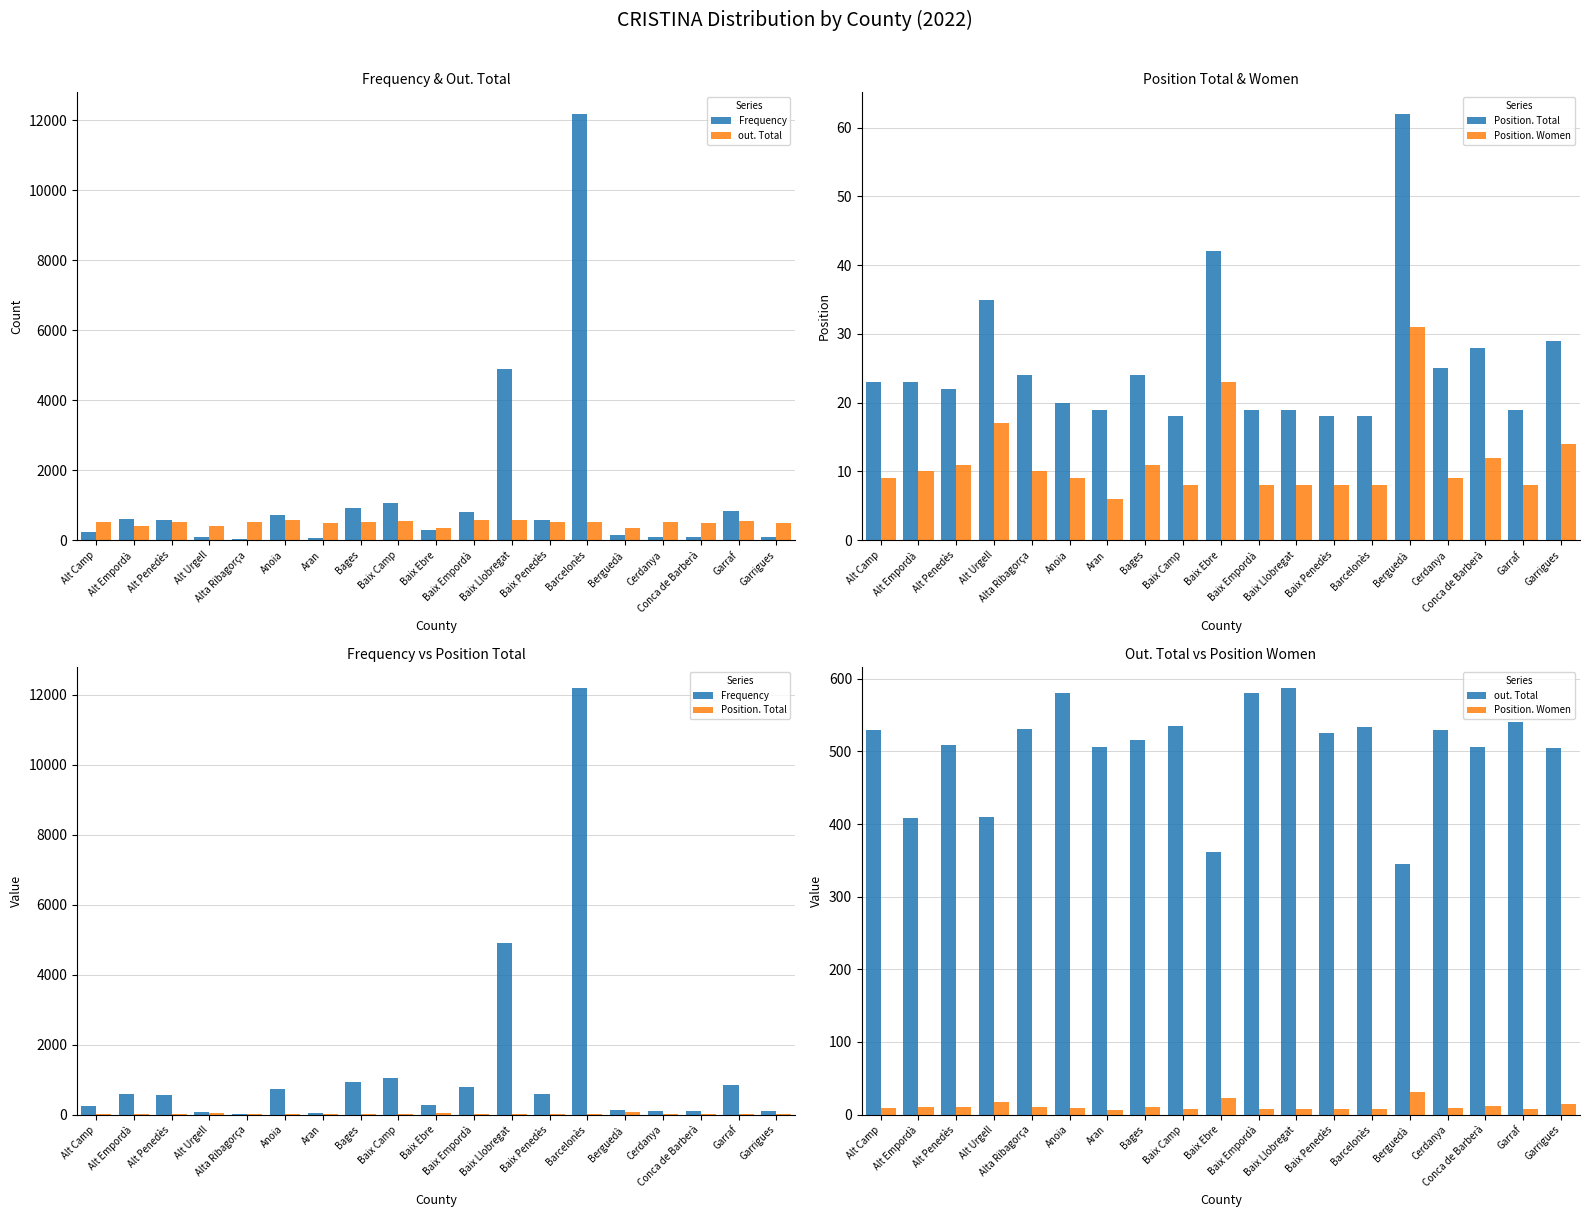

Rank the categories by Frequency value from highest to lowest.

Barcelonès, Baix Llobregat, Baix Camp, Bages, Garraf, Baix Empordà, Anoia, Alt Empordà, Baix Penedès, Alt Penedès, Baix Ebre, Alt Camp, Berguedà, Cerdanya, Conca de Barberà, Garrigues, Alt Urgell, Aran, Alta Ribagorça